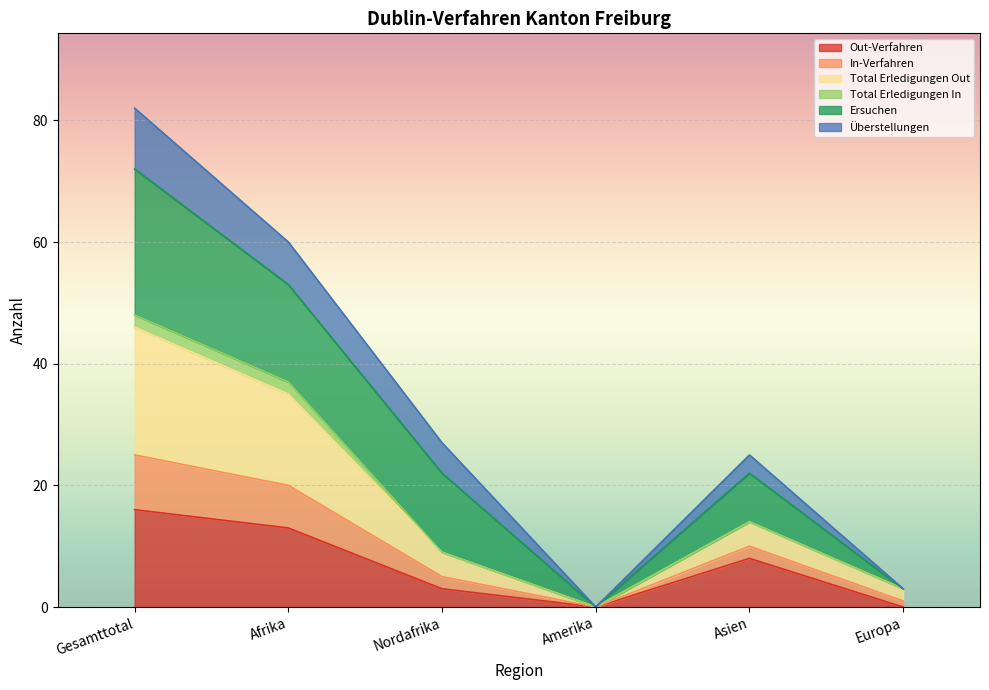

What is the label of the 5th point from the right?

Afrika